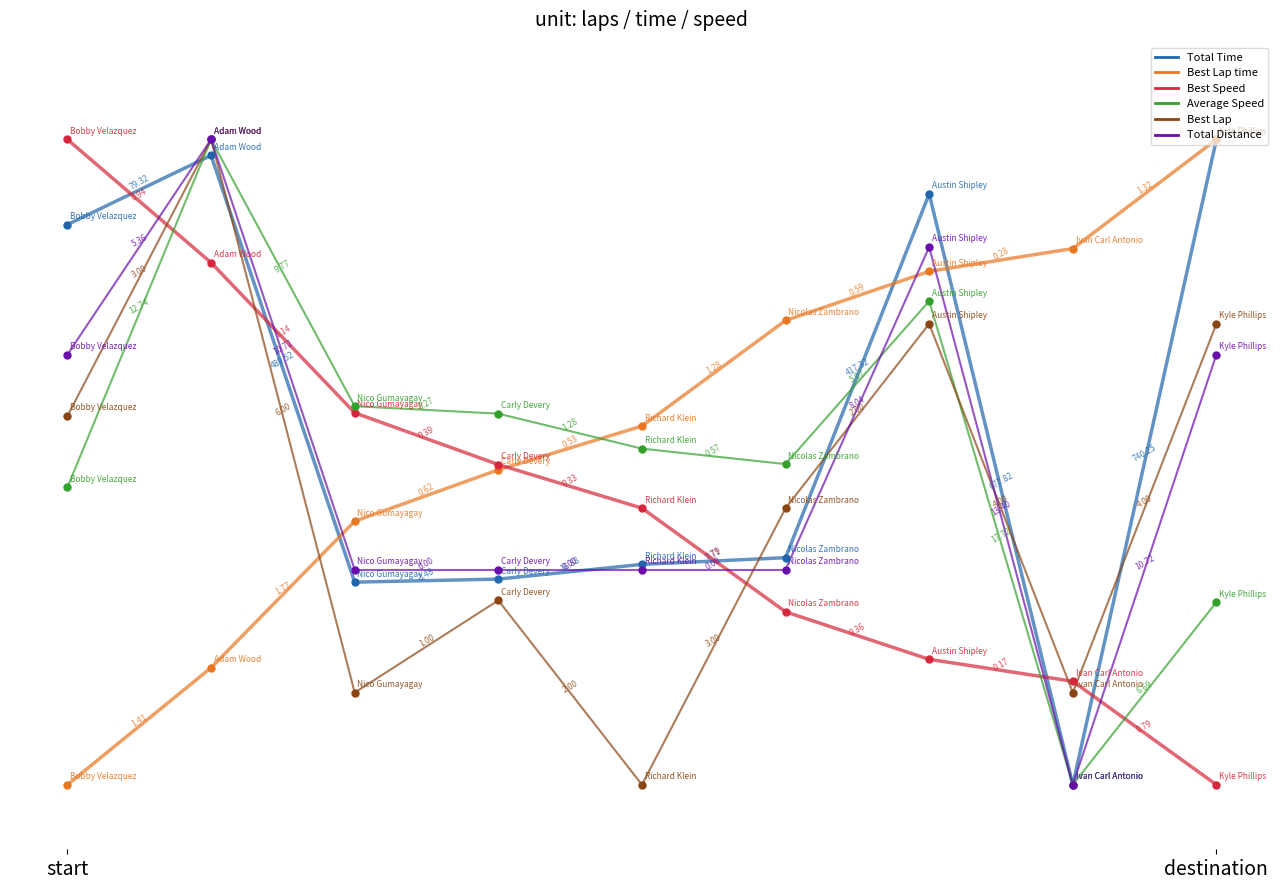

Which series contains the highest Y value?

Best Speed